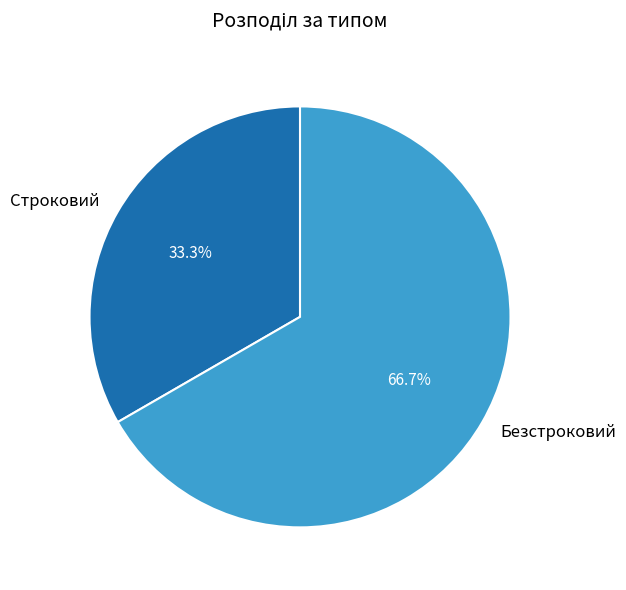

How many segments does this pie chart have?

2